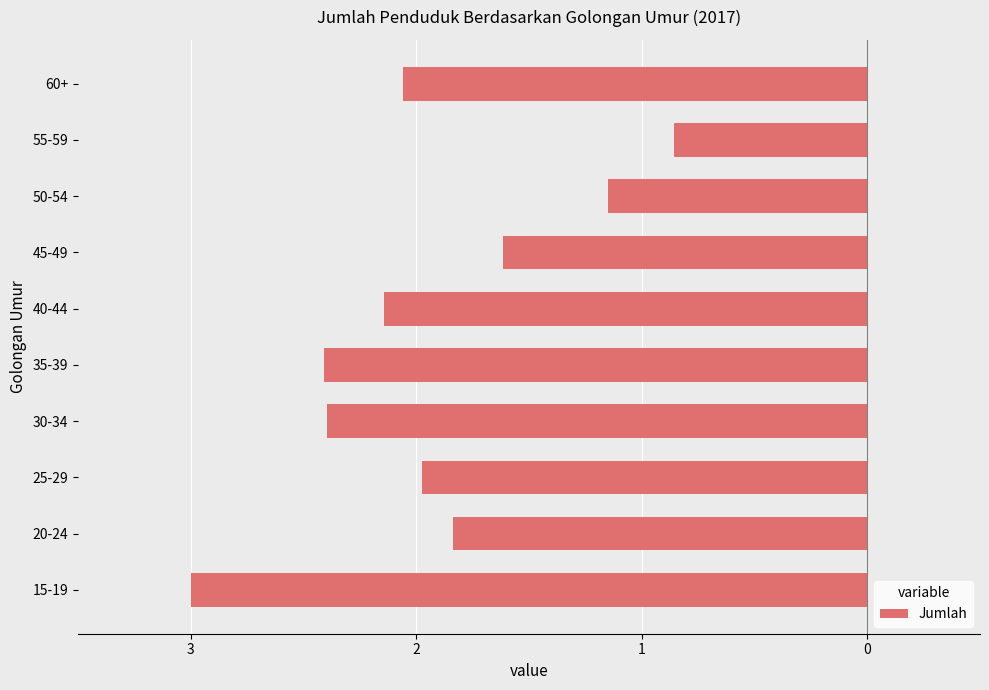

How many distinct data groups are displayed?

1